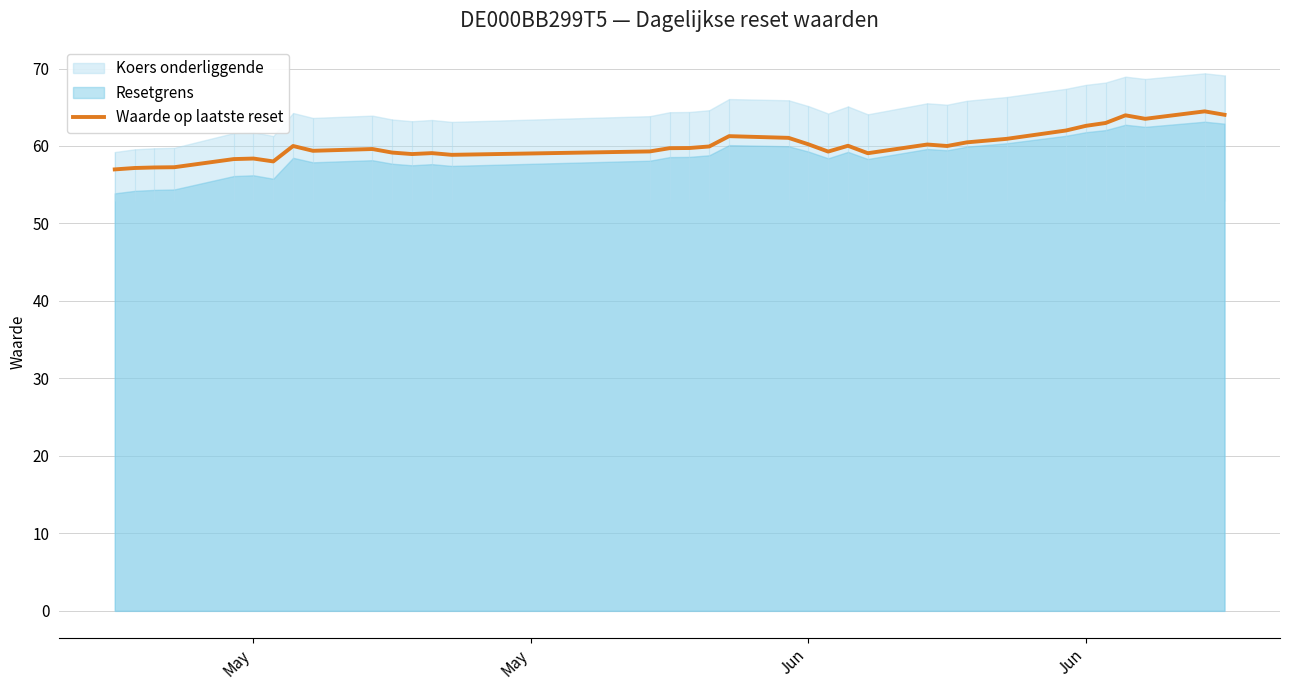

What is the value of the 30th point from the left?

62.6